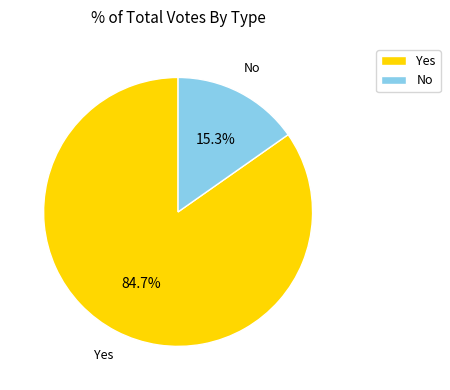

Between Yes and No, which is larger?

Yes